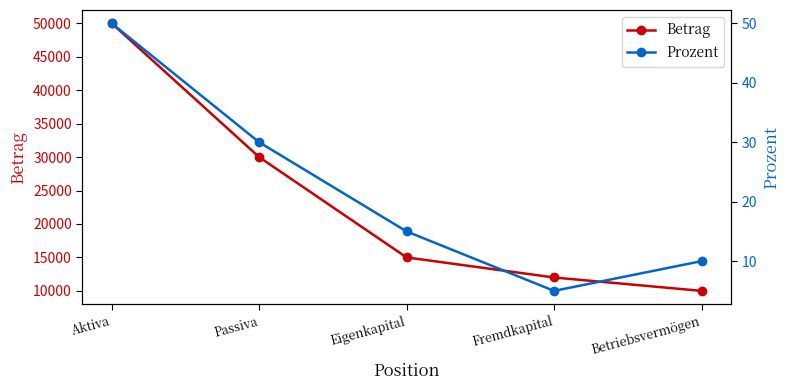

What is the sum of all Prozent values?

110